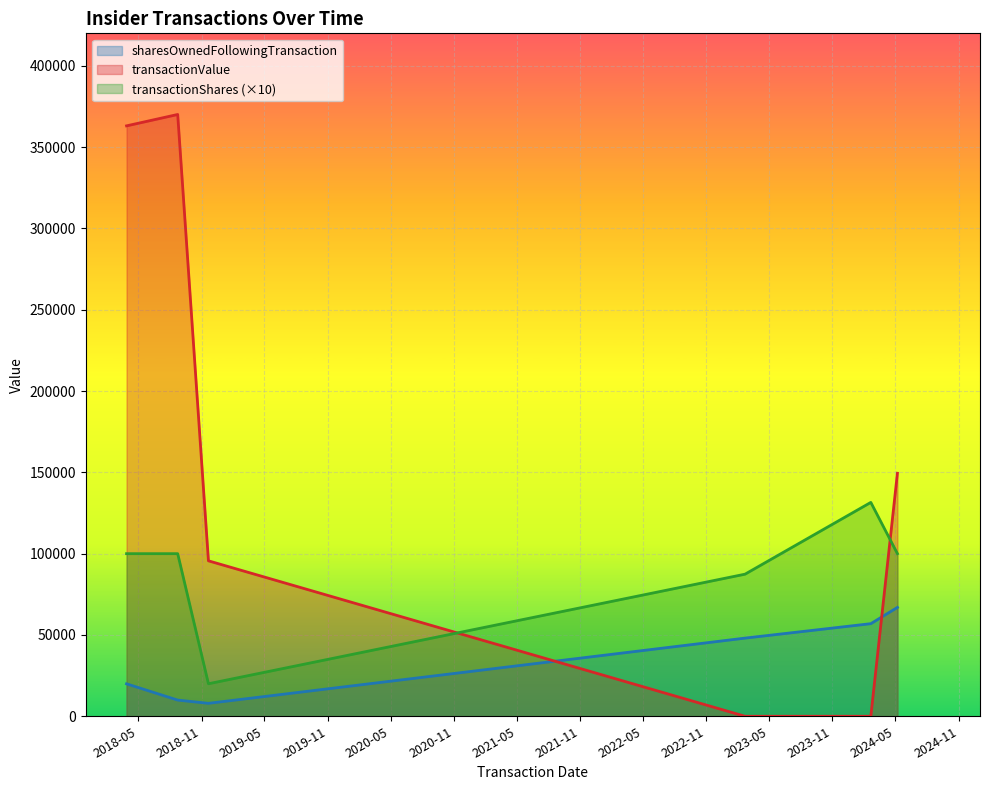

Is it true that transactionValue equals 602265 at 2018-03-29?

False